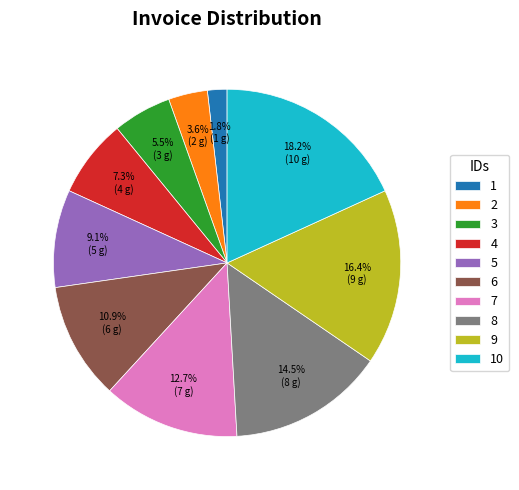

How many segments does this pie chart have?

10